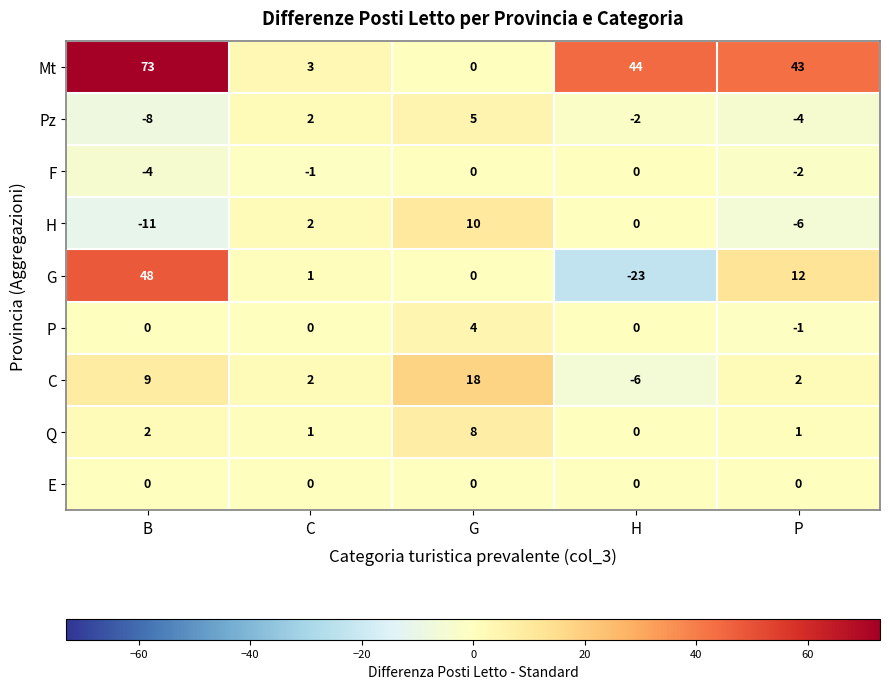

What is the total value across all series at G?

45